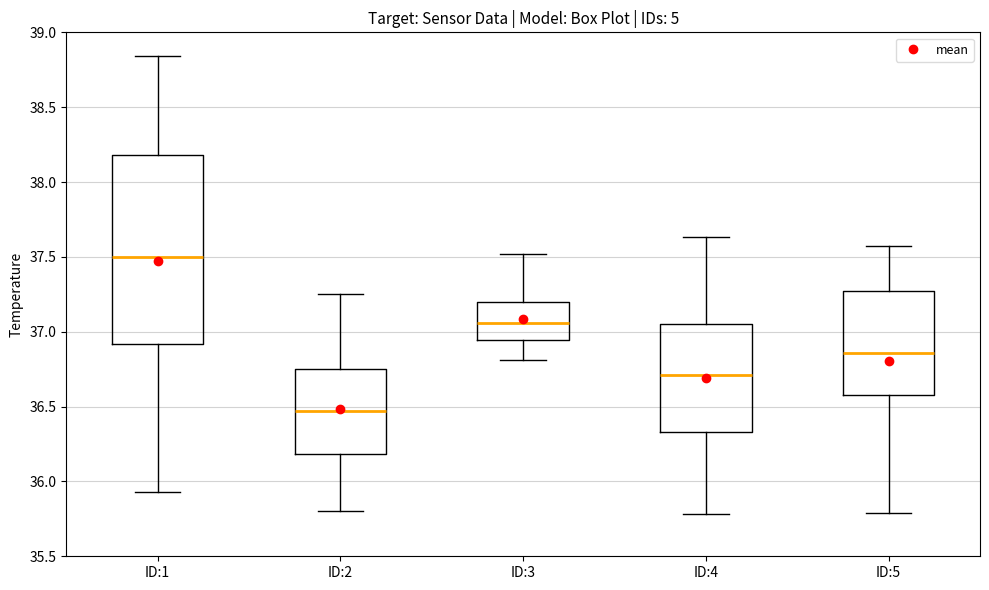

Reading left to right, read every box against the y-axis: the position of its median line, the range the box covers, and the ends of its whiskers. The values are not printed on the chart, so give them approximately, as read against the axis.

ID:1: median 37.50, box 36.90 to 38.20, whiskers 35.95 to 38.85
ID:2: median 36.45, box 36.20 to 36.75, whiskers 35.80 to 37.25
ID:3: median 37.05, box 36.95 to 37.20, whiskers 36.80 to 37.50
ID:4: median 36.70, box 36.35 to 37.05, whiskers 35.80 to 37.65
ID:5: median 36.85, box 36.60 to 37.25, whiskers 35.80 to 37.55